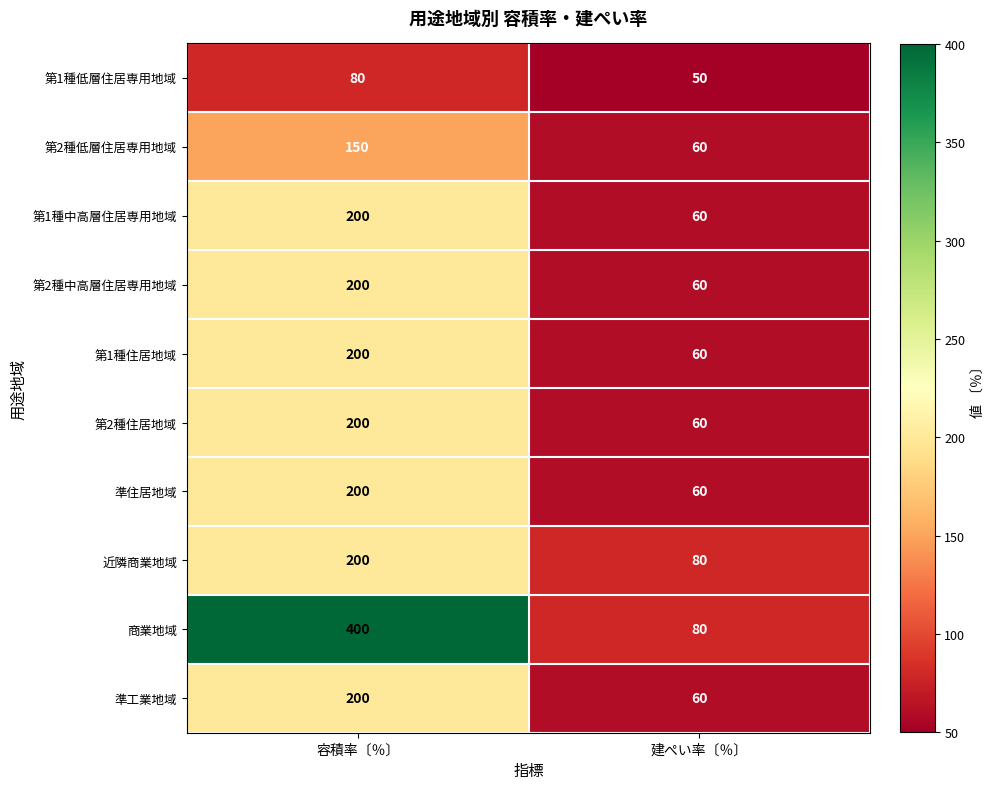

What is the difference between the 第2種住居地域 values at 容積率〔％〕 and 建ぺい率〔％〕?

140